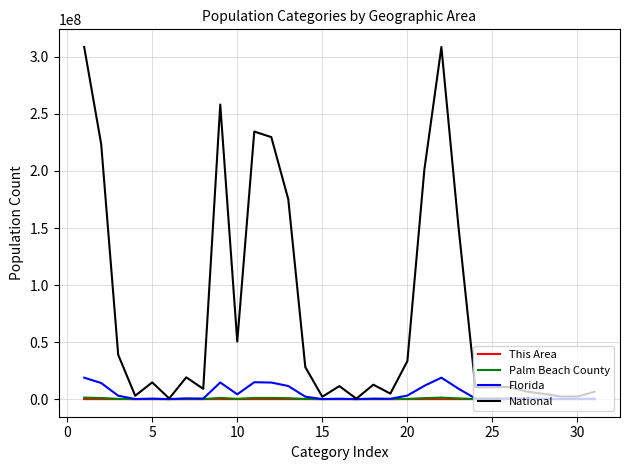

Is this an area chart (filled region under the line)?

No